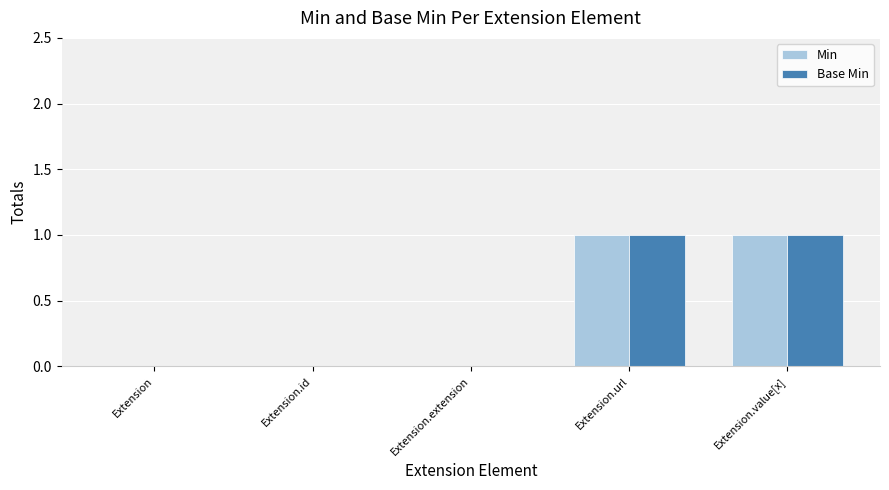

Is the value of Min at Extension.url greater than the value of Base Min at Extension?

Yes